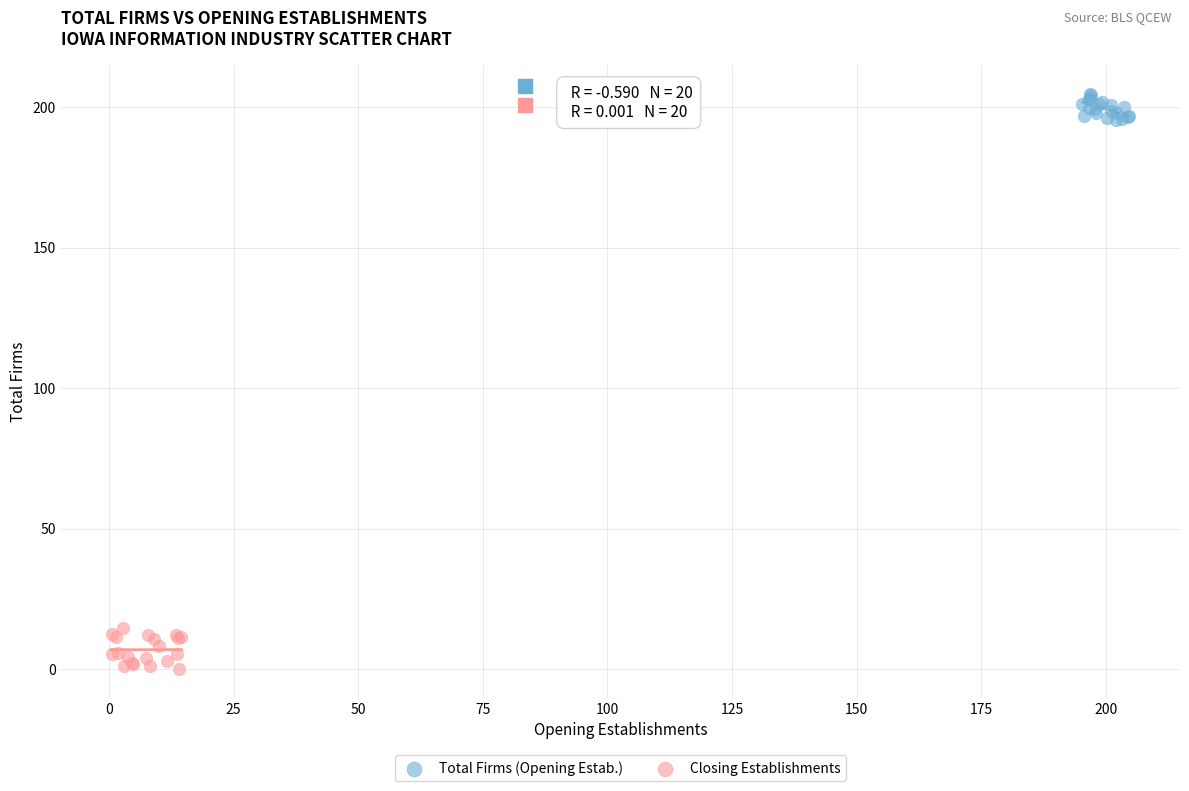

Which series contains the highest Y value?

Total Firms (Opening Estab.)